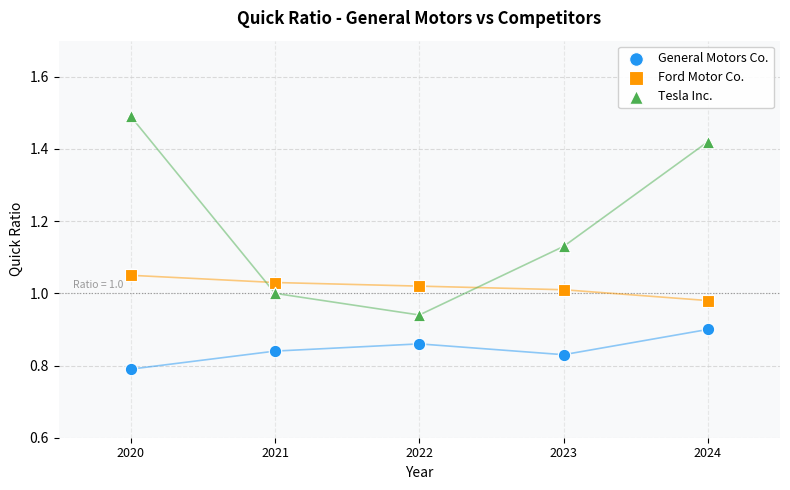

Which series reaches the minimum Y coordinate?

General Motors Co.